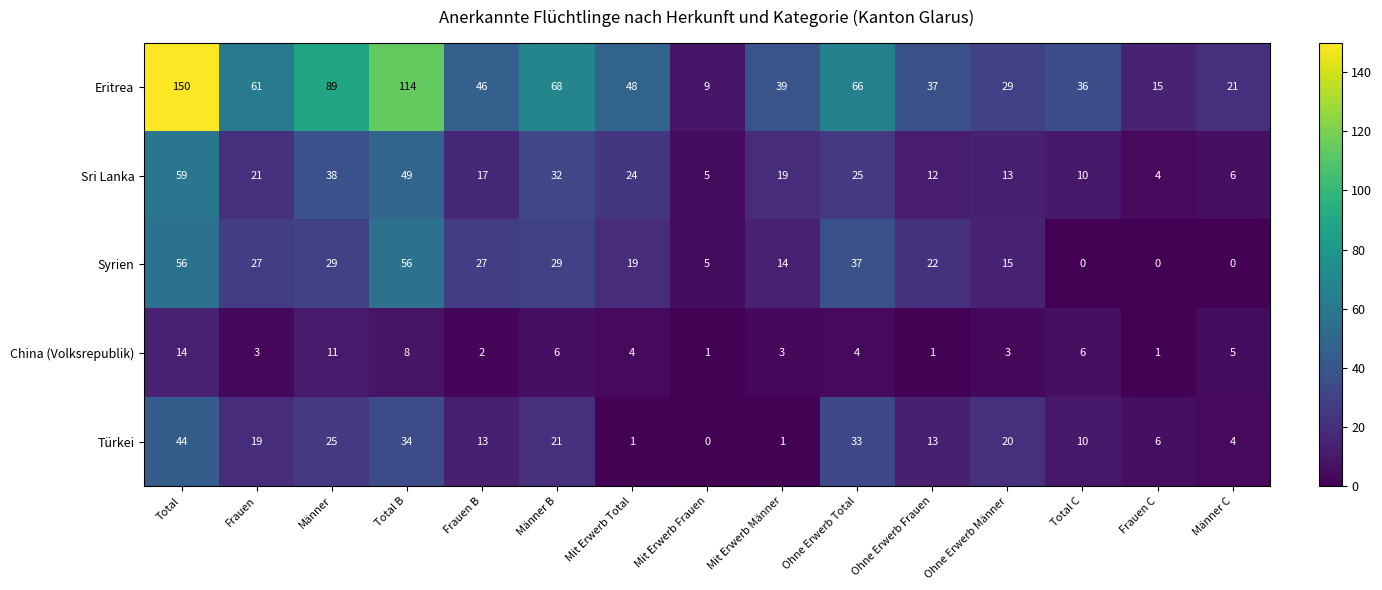

What is the approximate value of Sri Lanka at Mit Erwerb Total, to the nearest 5?

25